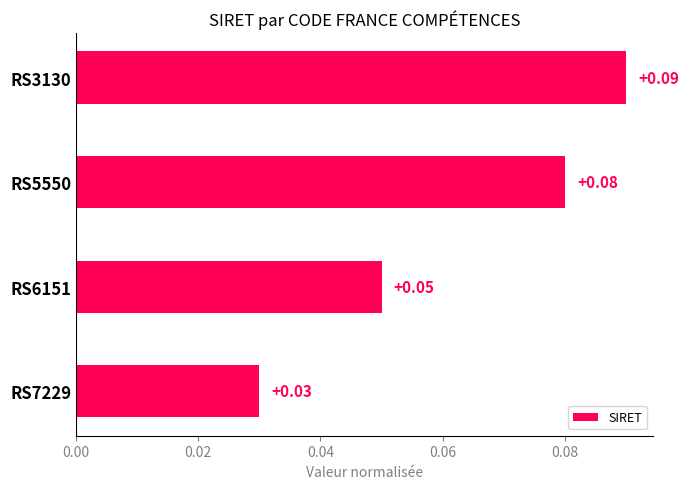

List the labels in order of value, largest first.

RS3130, RS5550, RS6151, RS7229